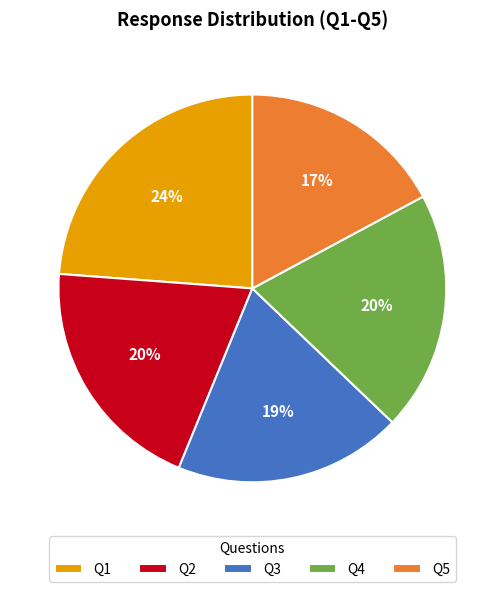

How many segments does this pie chart have?

5